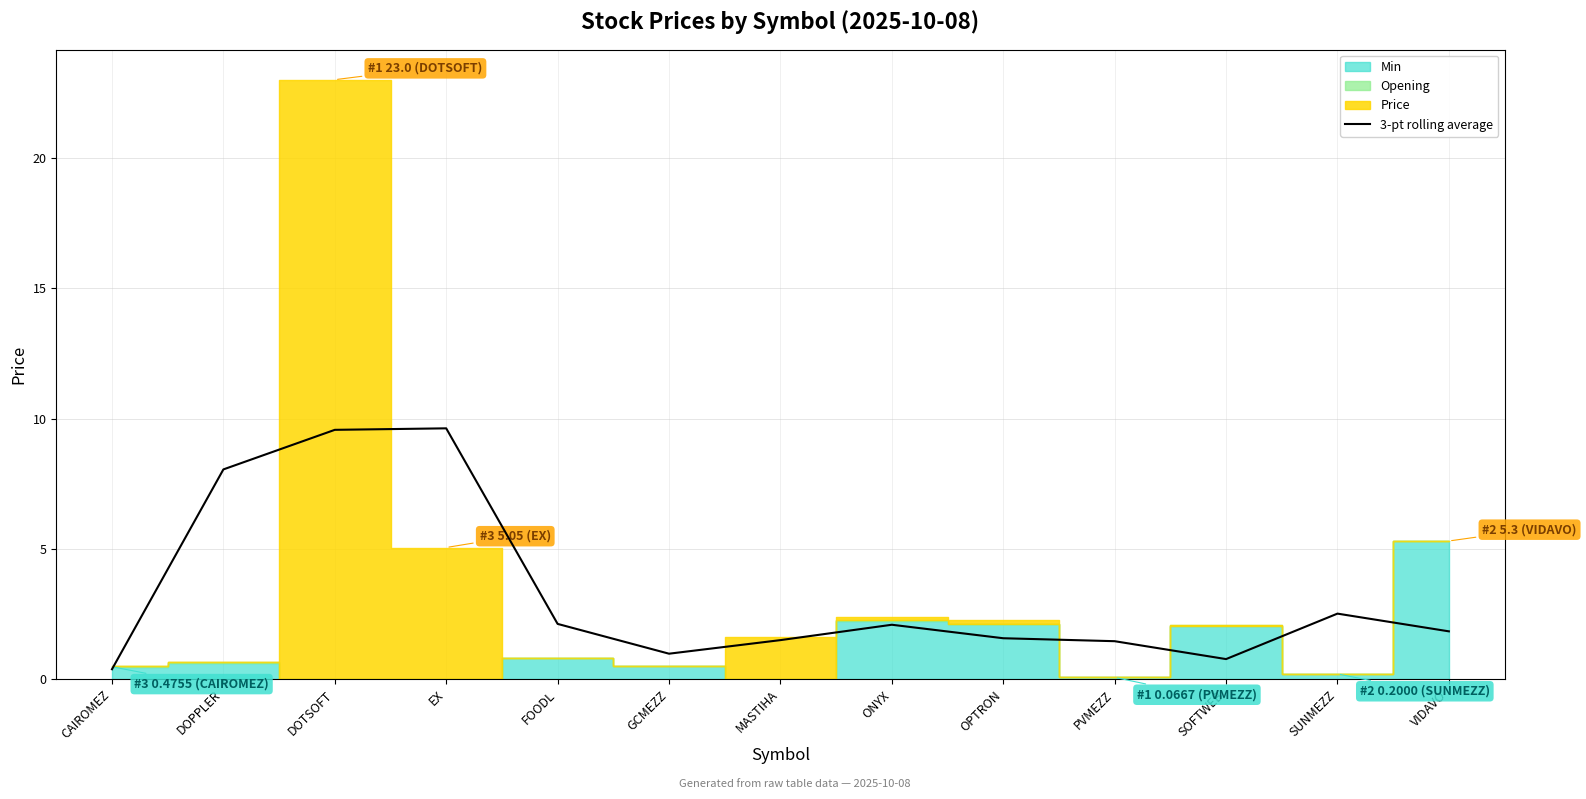

What is the sum of all values?

42.4